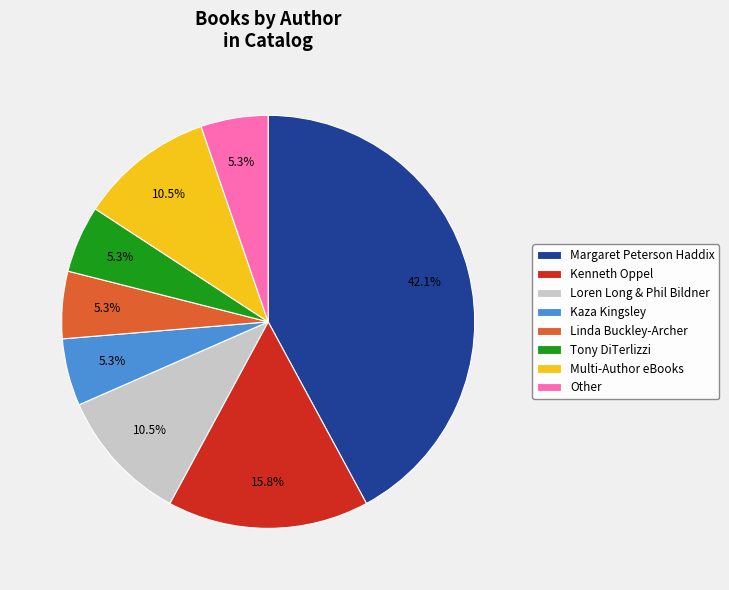

Does any single category account for the majority?

No